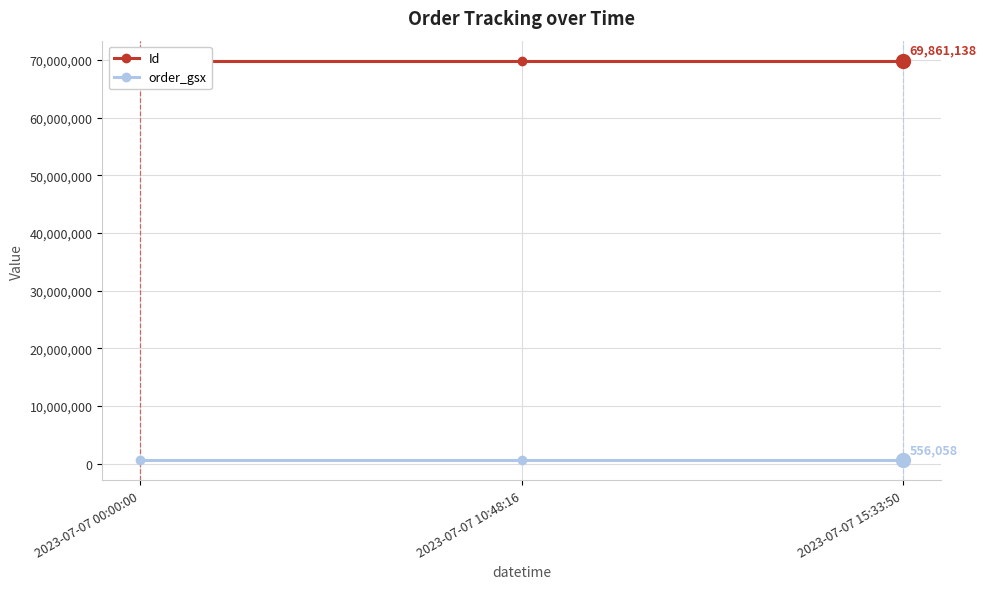

Count the number of data series in this chart.

2